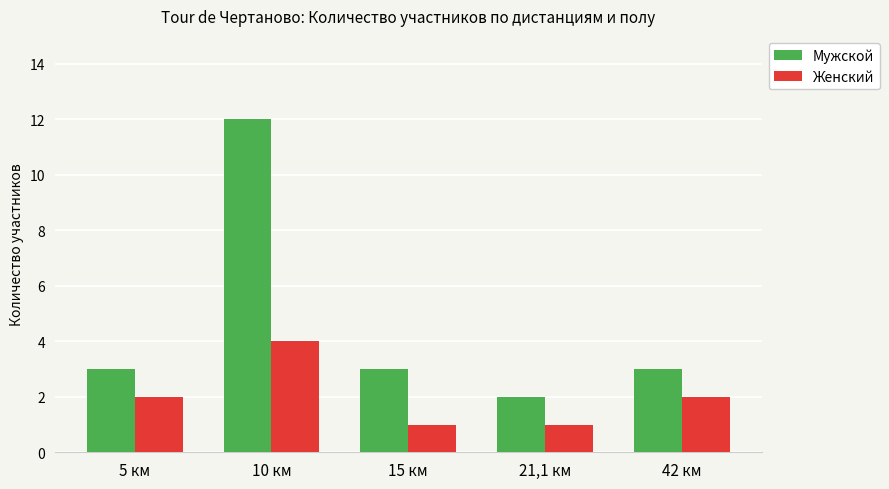

What are all the series names shown in the legend?

Мужской, Женский